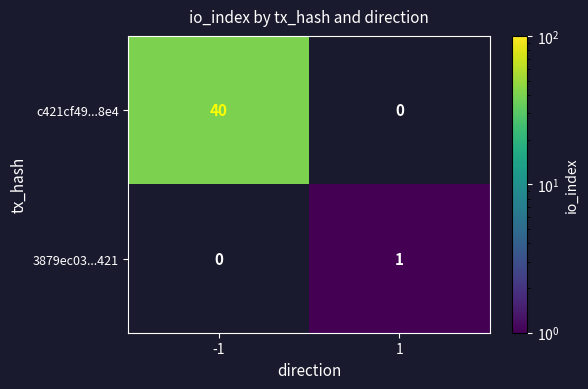

What is the smallest value displayed?

1.0